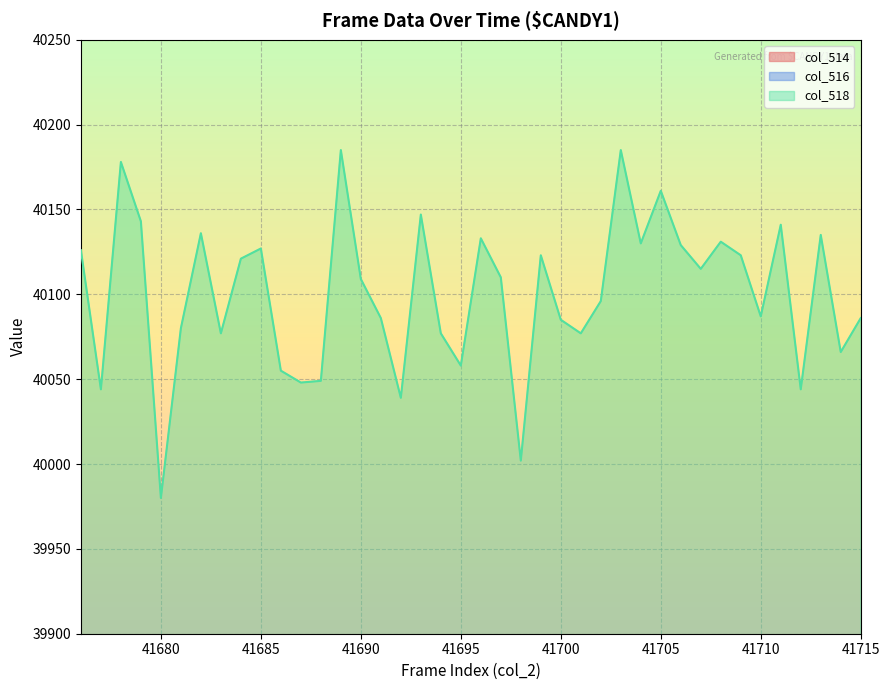

True or false: col_514 and col_518 intersect in this chart.

False